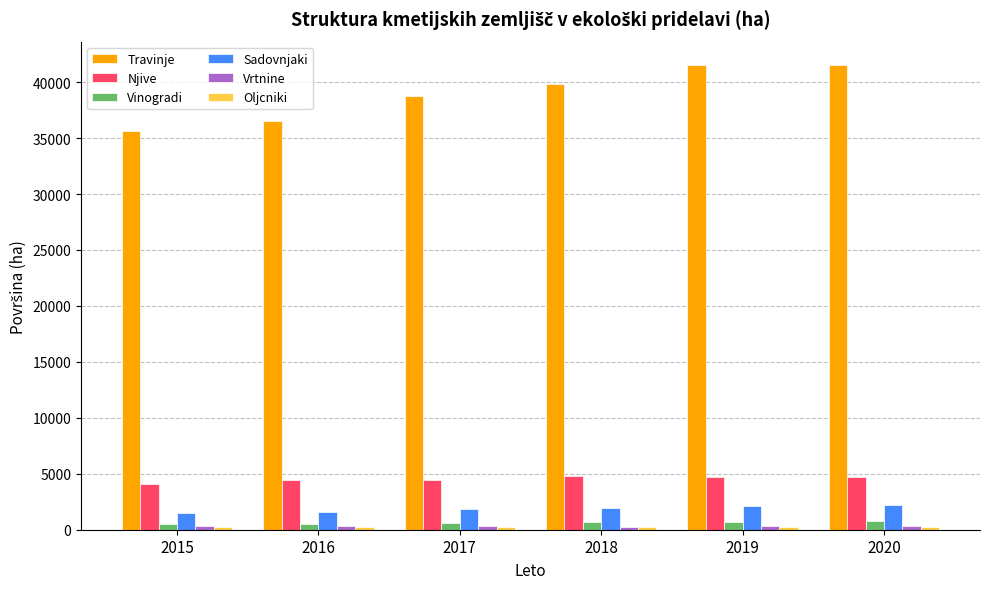

What is the maximum value shown in the chart?

41543.8